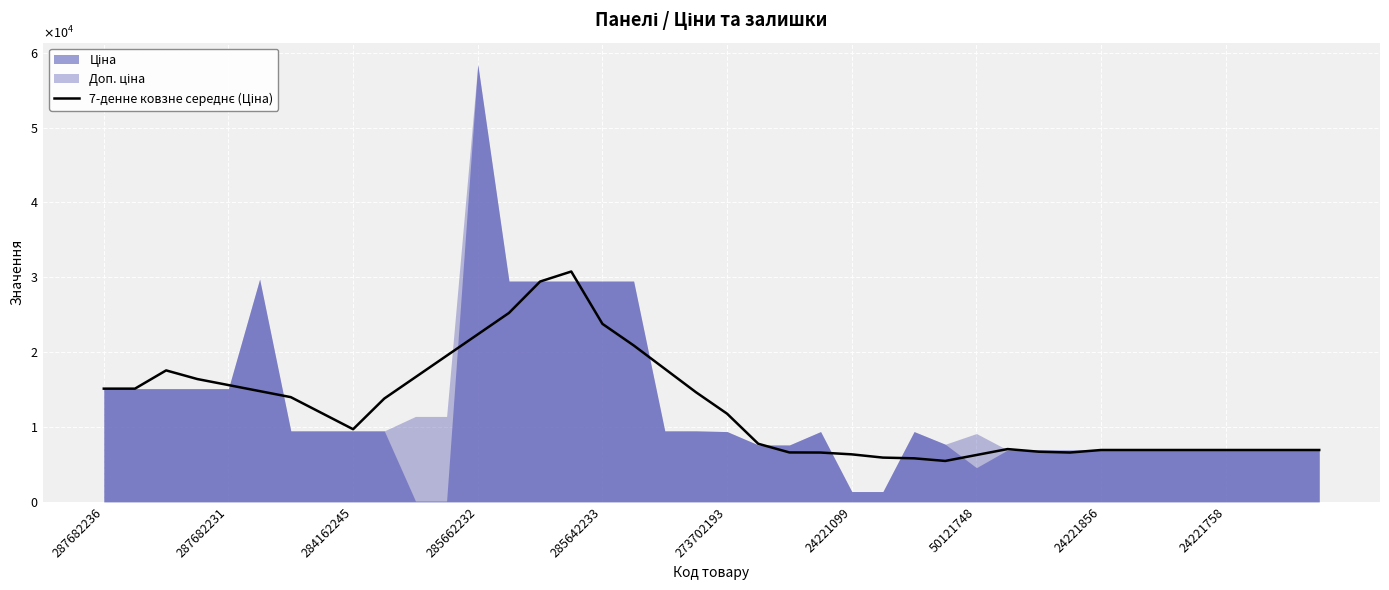

True or false: the data has more than 0 interior local peaks.

True